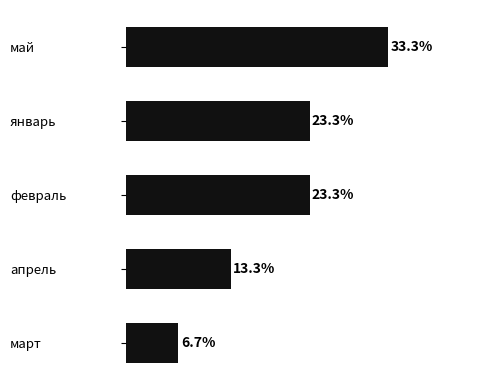

At which category does the chart reach its minimum across all series?

март